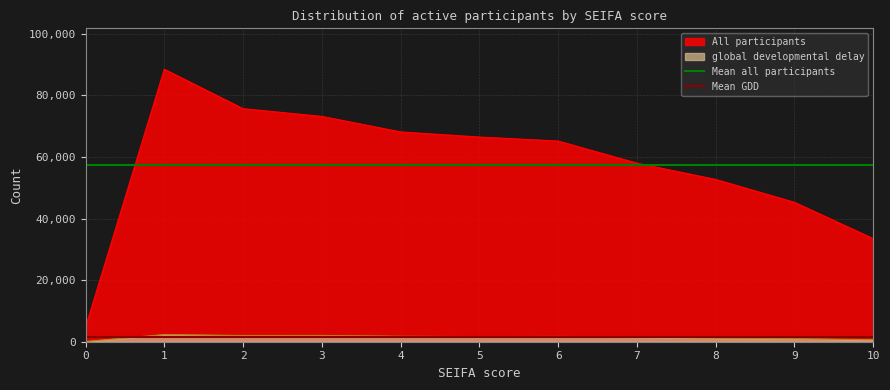

Is the value of global developmental delay at 9 greater than the value of All participants at 0?

No